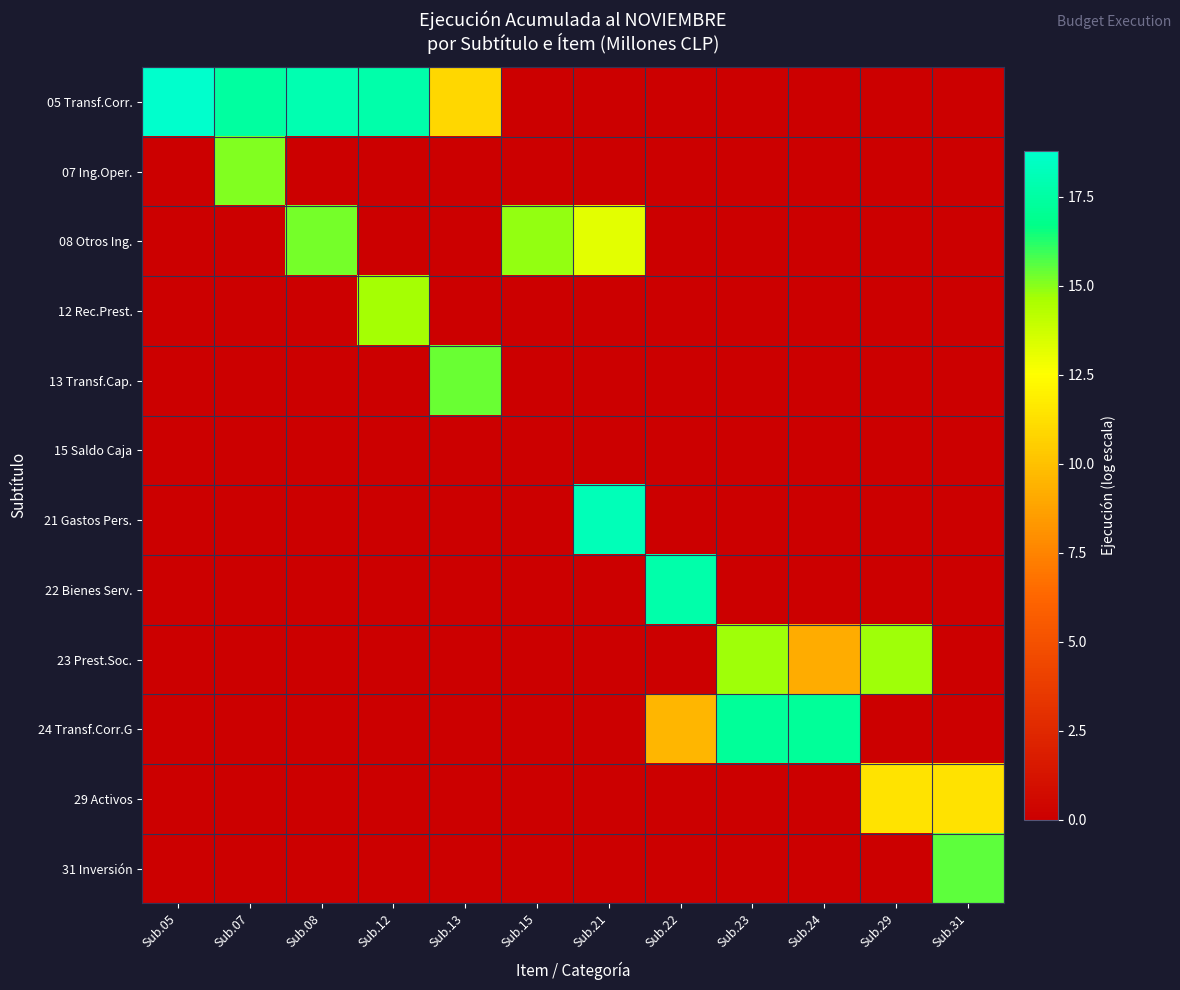

List the series in order of their peak value, lowest first.

15 Saldo Caja, 29 Activos, 12 Rec.Prest., 23 Prest.Soc., 07 Ing.Oper., 08 Otros Ing., 13 Transf.Cap., 31 Inversión, 24 Transf.Corr.G, 22 Bienes Serv., 21 Gastos Pers., 05 Transf.Corr.